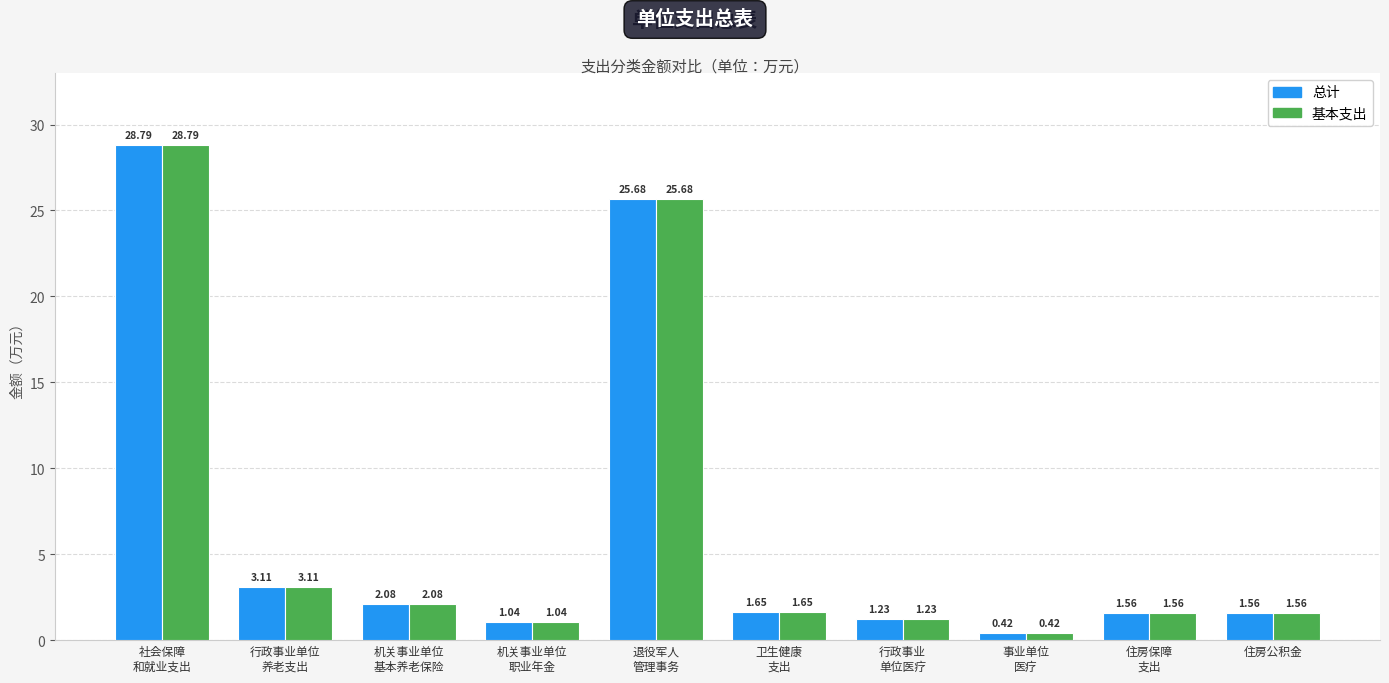

What is the sum of all 基本支出 values?

67.1